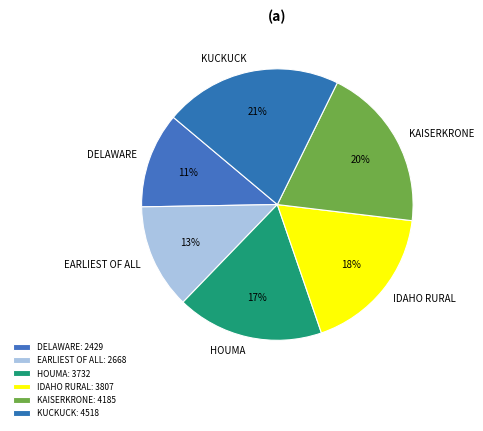

Combined, do KAISERKRONE and KUCKUCK account for over 50%?

No